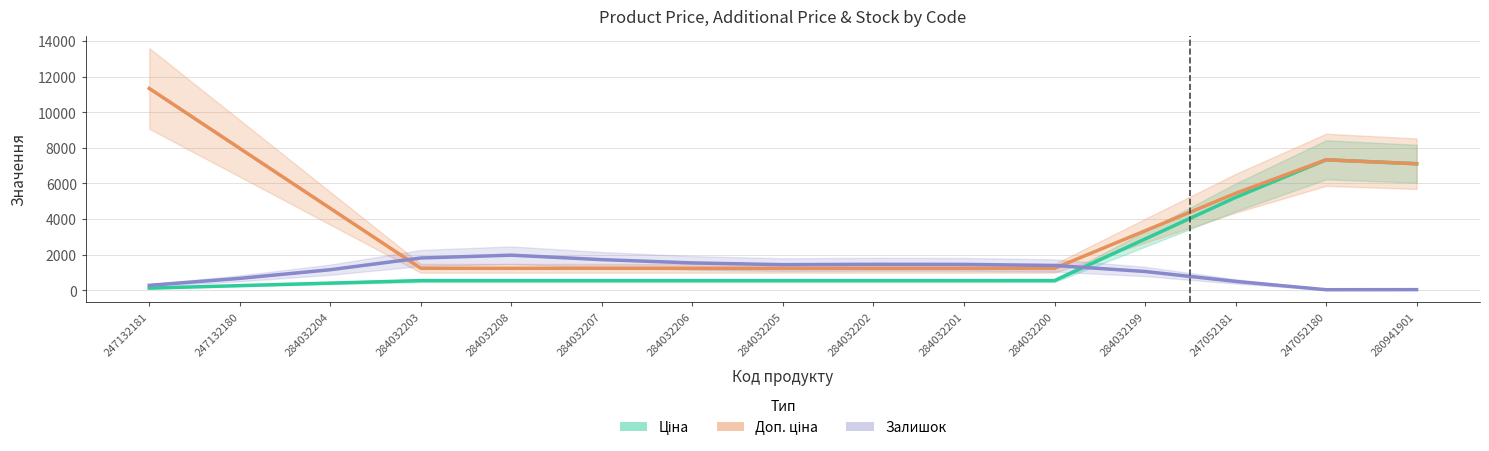

Where is Залишок nearest to the value 994?

284032199